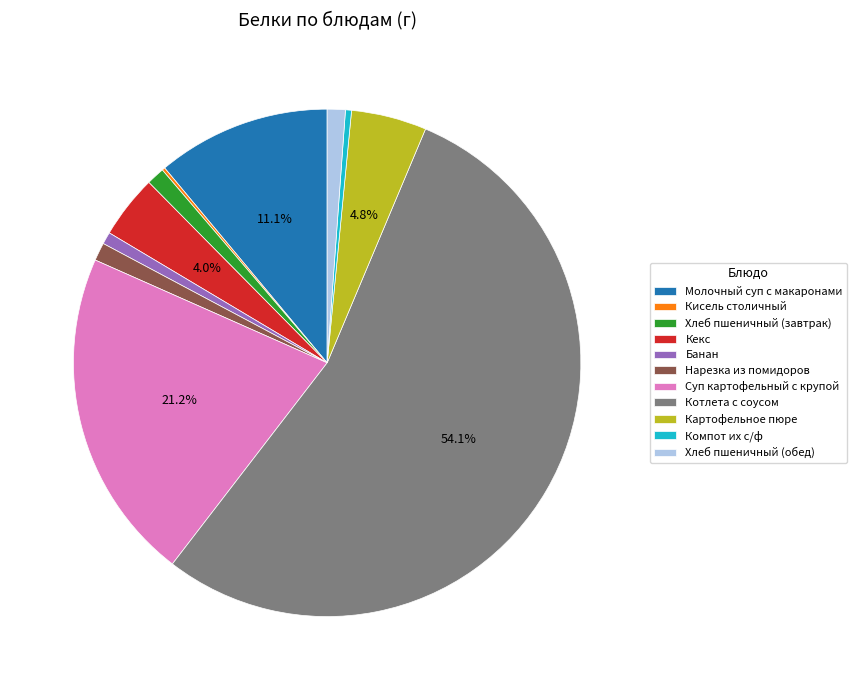

Is it true that Молочный суп с макаронами is 21% of the pie?

False